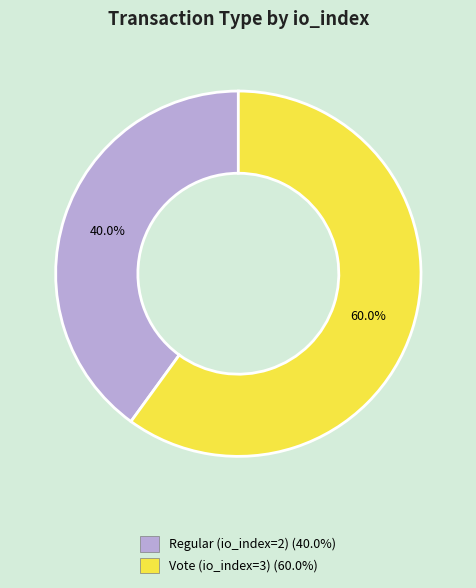

The Regular (io_index=2) slice represents 49% of the pie. True or false?

False